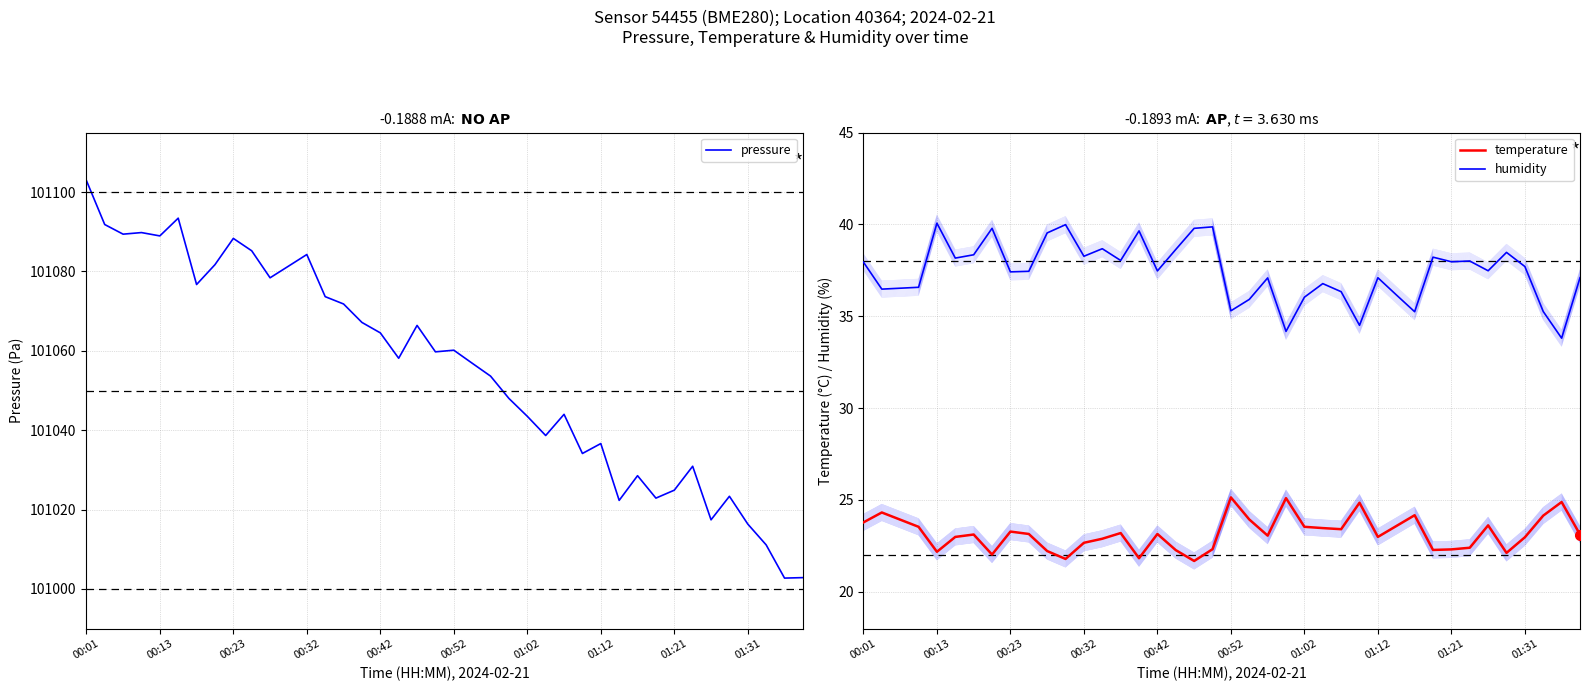

At how many categories does at least one series exceed 54733?

40